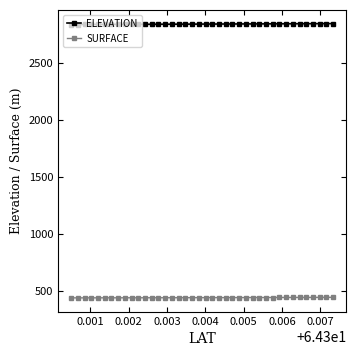

What is the sum of all SURFACE values?

17529.7